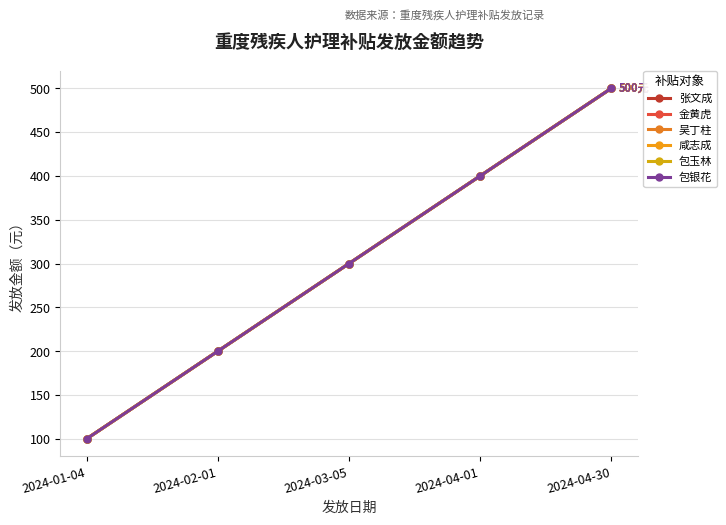

True or false: 金黄虎 has more than 0 points higher than both neighbors.

False